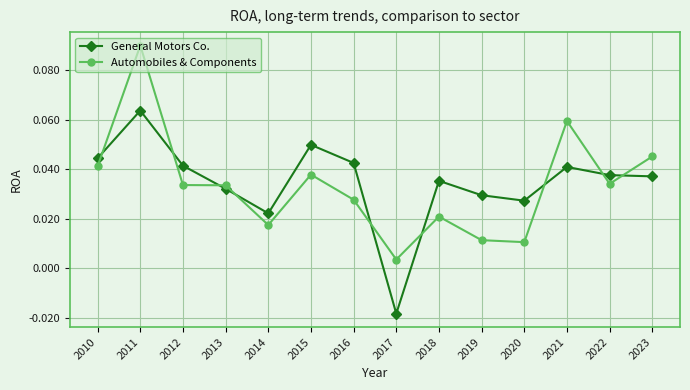

How many negative values does the General Motors Co. series have?

1